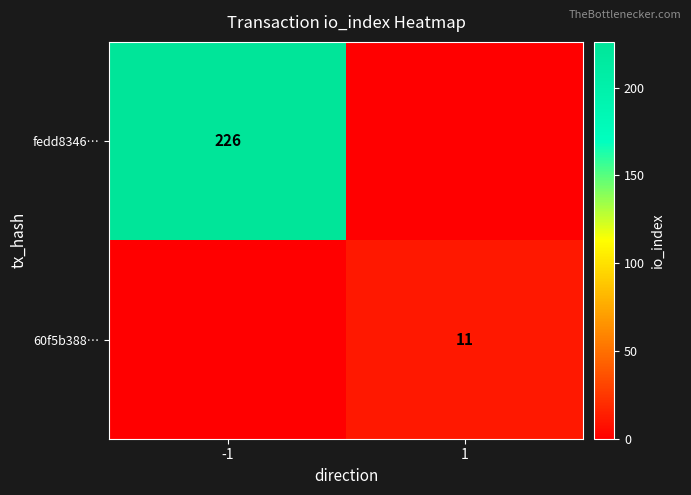

Is it true that fedd8346… equals 141 at -1?

False